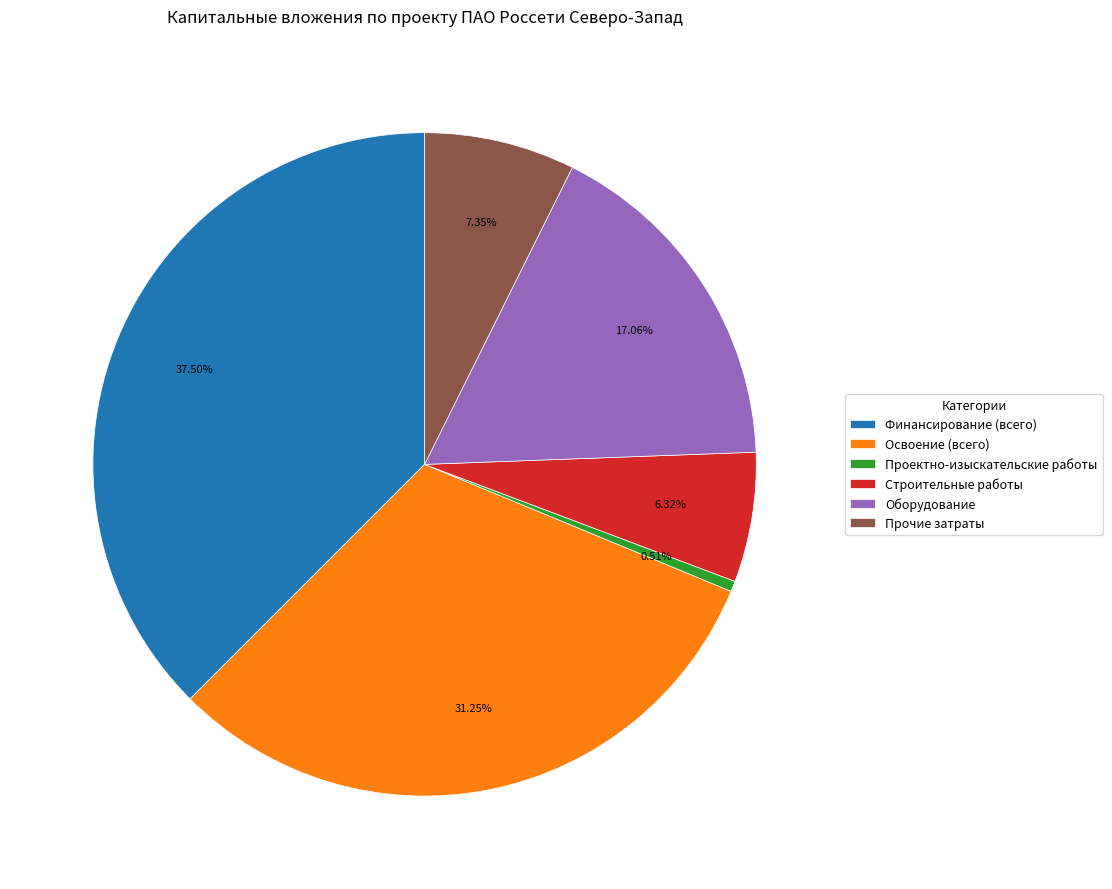

Which slice is the smallest?

Проектно-изыскательские работы